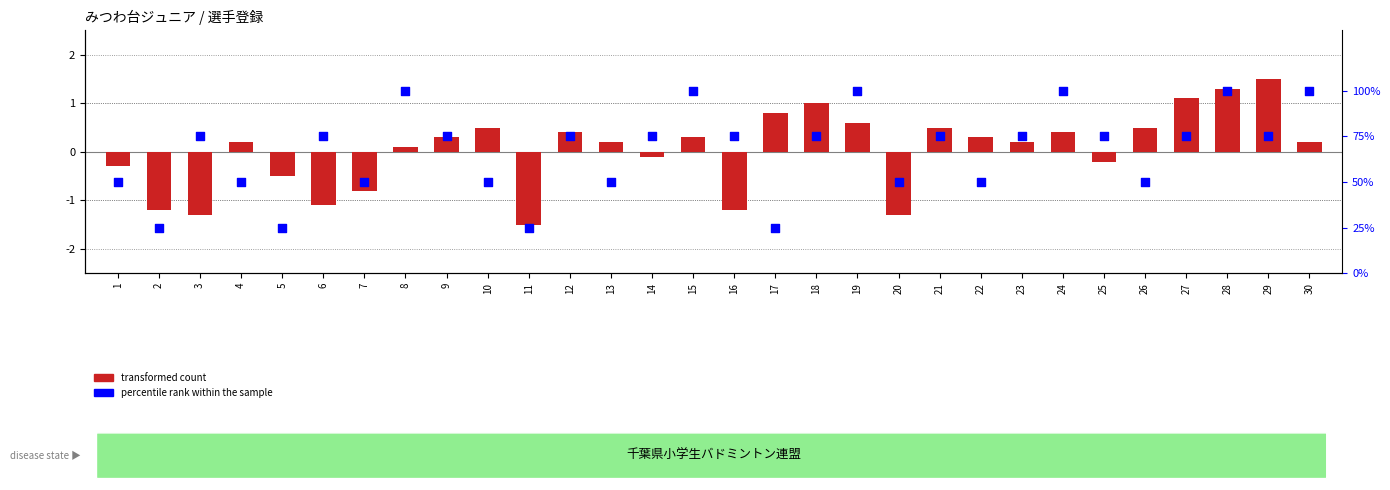

Which series contains the lowest Y value?

transformed count